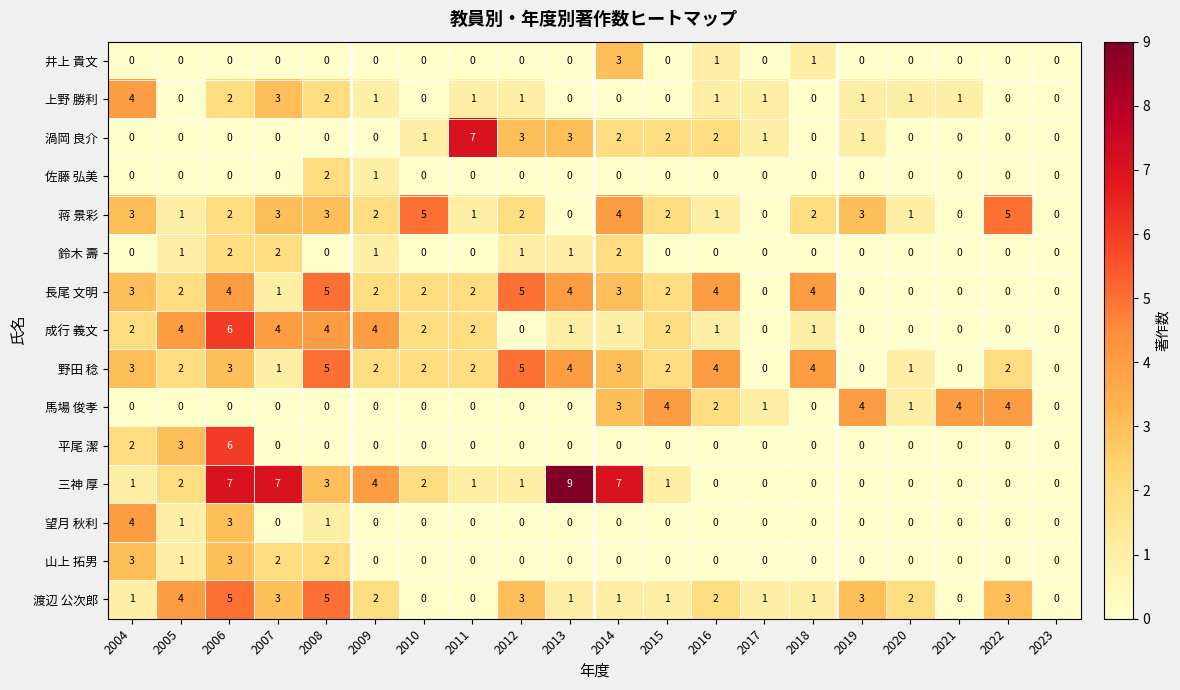

What is the highest value of the 山上 拓男 series?

3